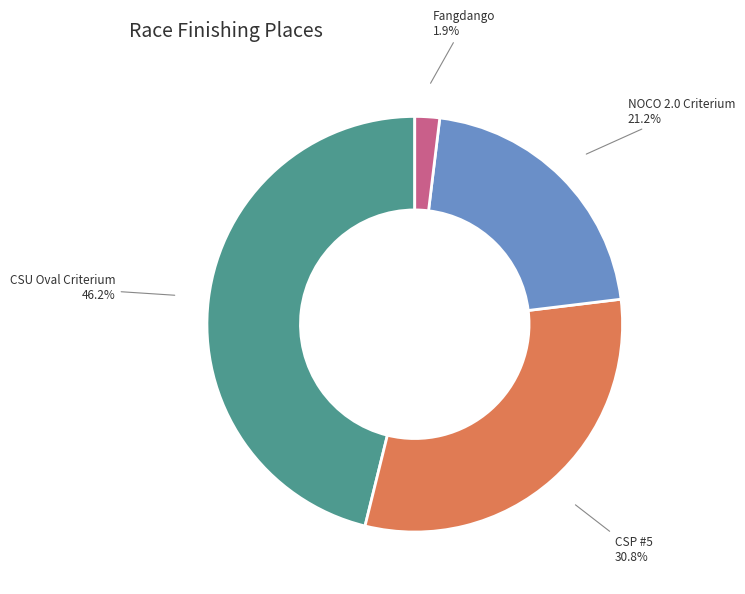

To the nearest percent, what is the combined percentage of NOCO 2.0 Criterium and CSP #5?

52%